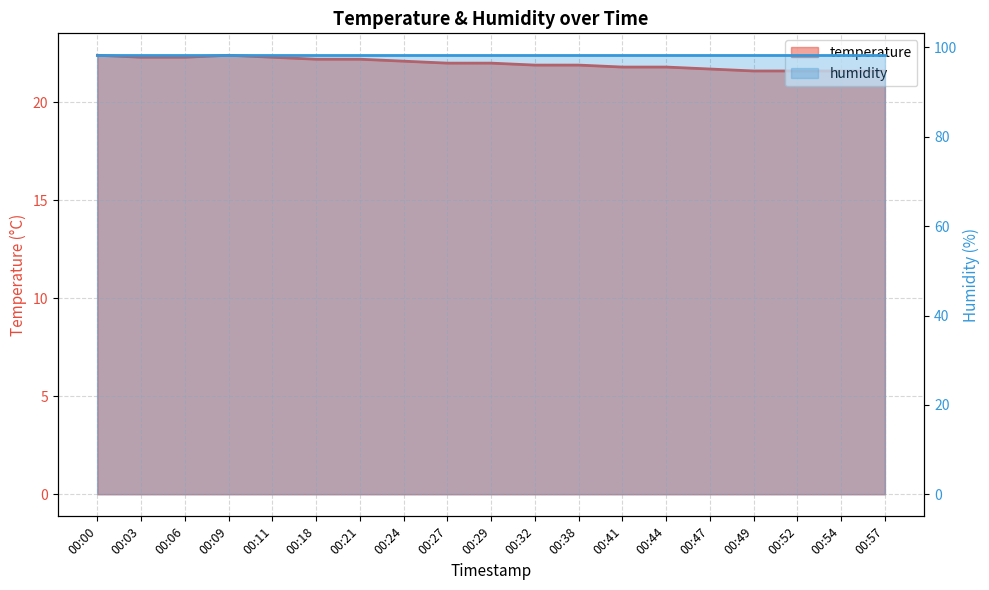

Reading right to left, extract all data points from this chart.

00:57=21.6	00:54=21.6	00:52=21.6	00:49=21.6	00:47=21.7	00:44=21.8	00:41=21.8	00:38=21.9	00:32=21.9	00:29=22.0	00:27=22.0	00:24=22.1	00:21=22.2	00:18=22.2	00:11=22.3	00:09=22.4	00:06=22.3	00:03=22.3	00:00=22.4